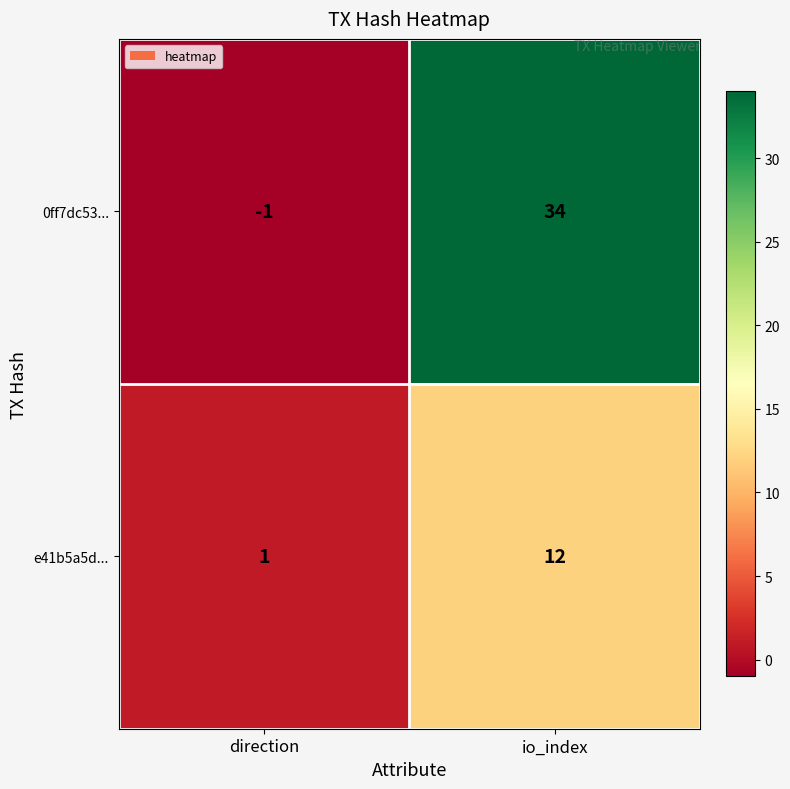

The 0ff7dc53... series shows -1 at direction. True or false?

True